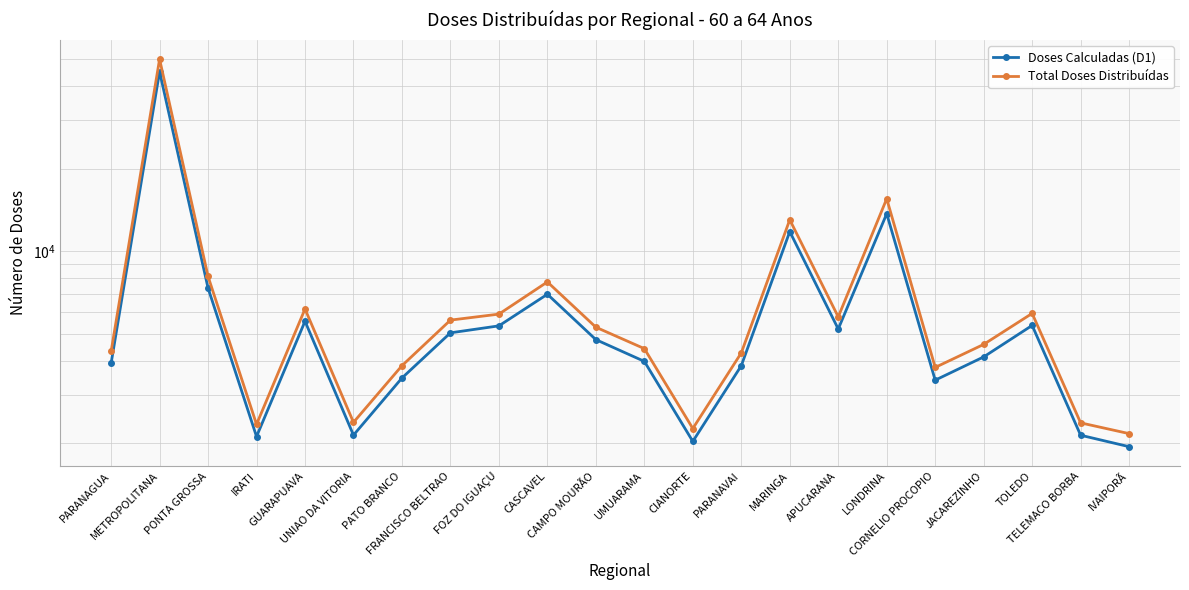

What is the minimum value shown in the chart?

1945.0